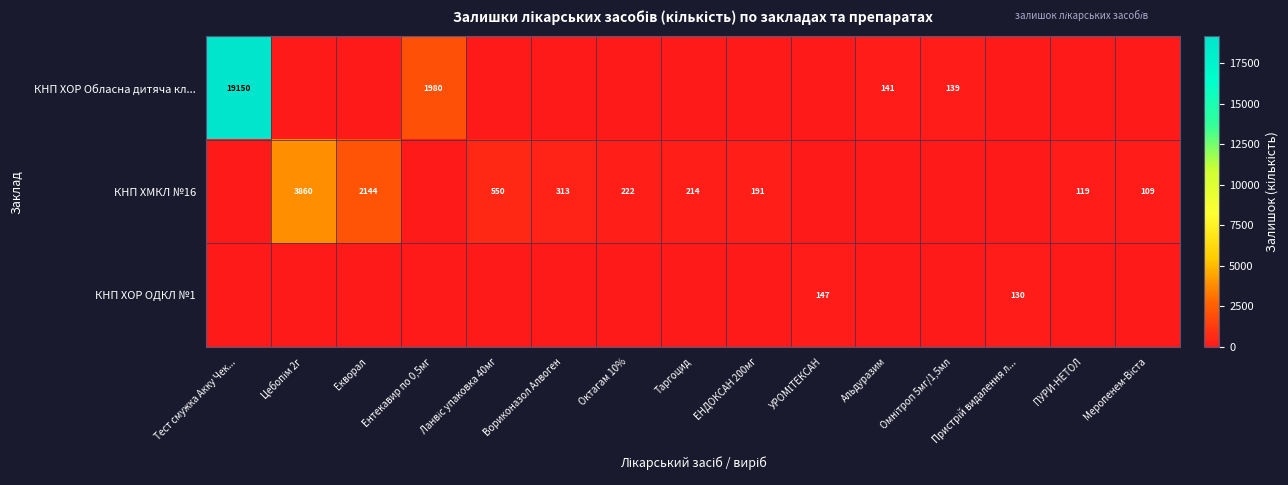

The value of КНП ХОР Обласна дитяча кл... at Альдуразим is 141. True or false?

True